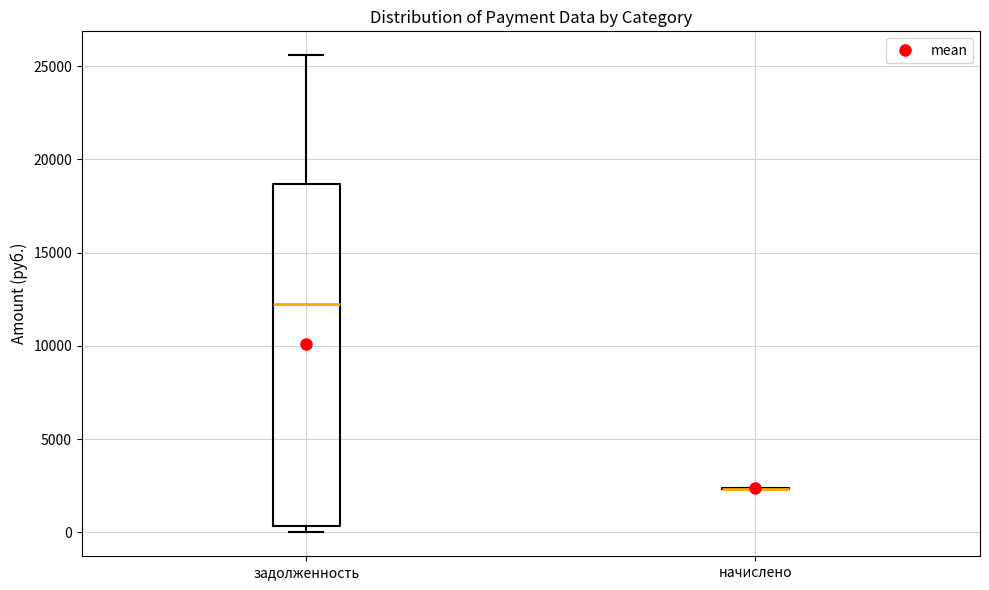

Comparing the boxes themselves (not the whiskers), which one is the tallest?

задолженность